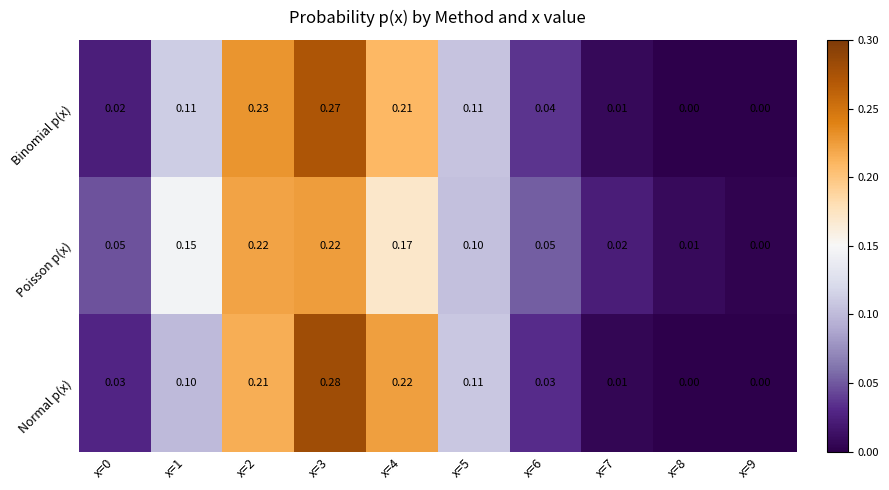

Which series has the largest total across all categories?

Binomial p(x)